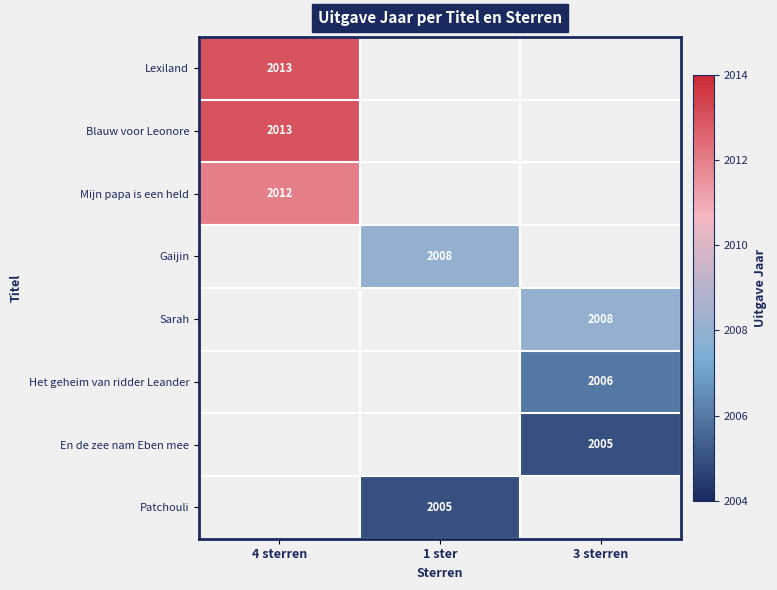

Is it true that En de zee nam Eben mee equals 760 at 3 sterren?

False